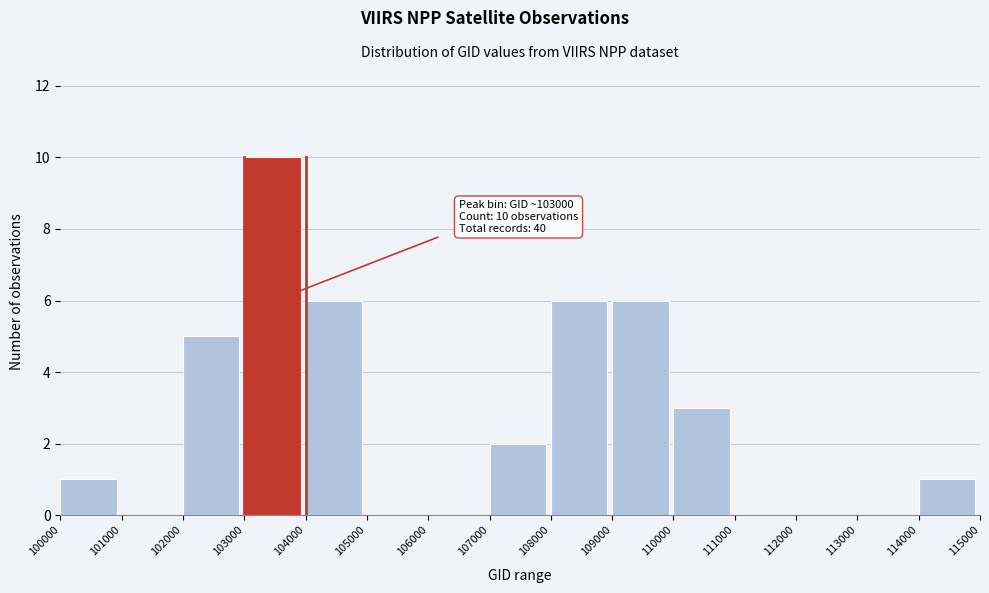

Over which range of the x-axis is the bar tallest?

103000 to 104000